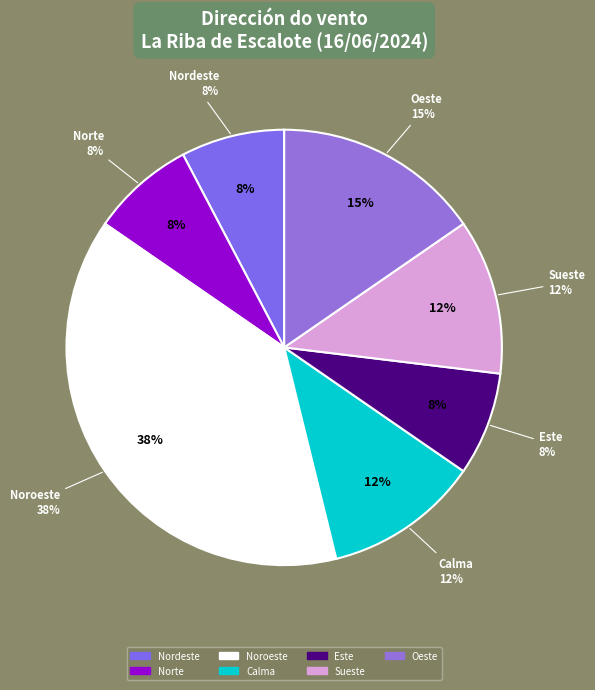

Rank the categories by value from lowest to highest.

Nordeste, Norte, Este, Calma, Sueste, Oeste, Noroeste